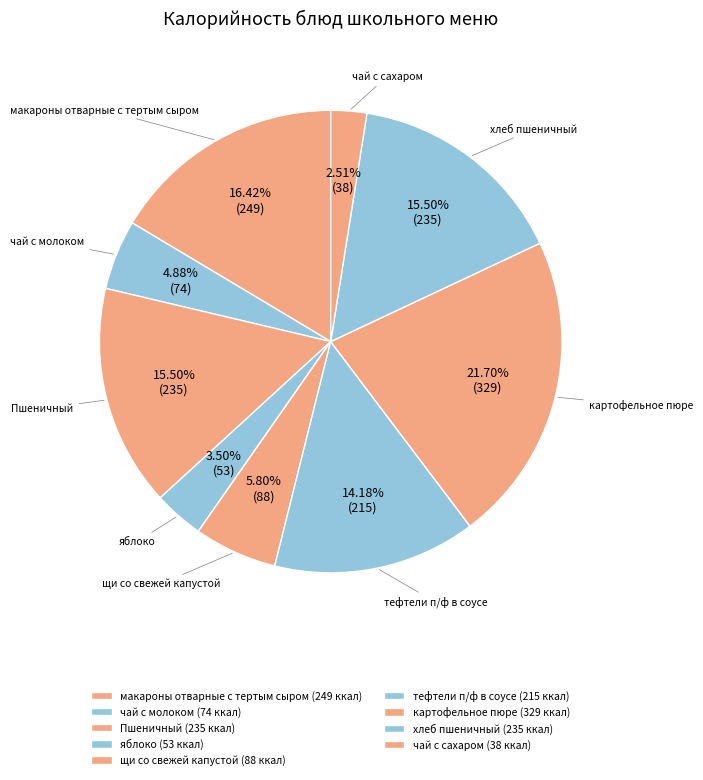

Which category has the smallest portion of the pie?

чай с сахаром